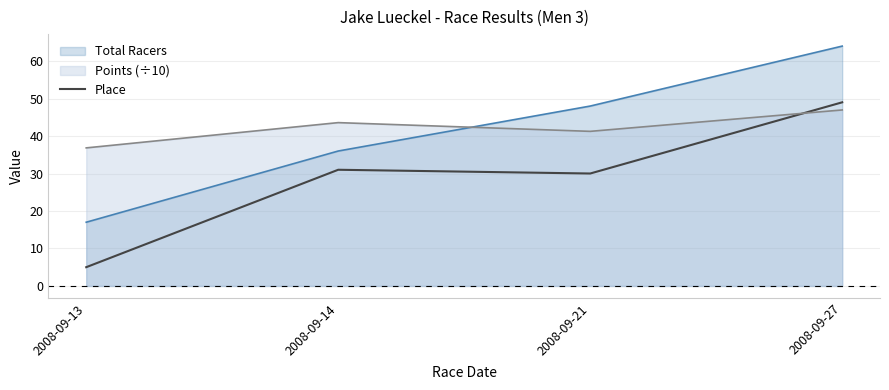

How many interior local valleys (lower than both neighbors) does the data have?

1